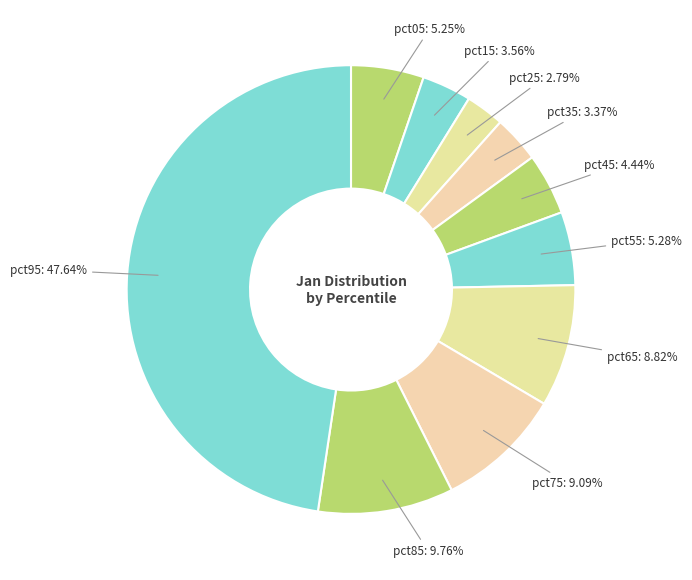

How many slices are in this pie chart?

10